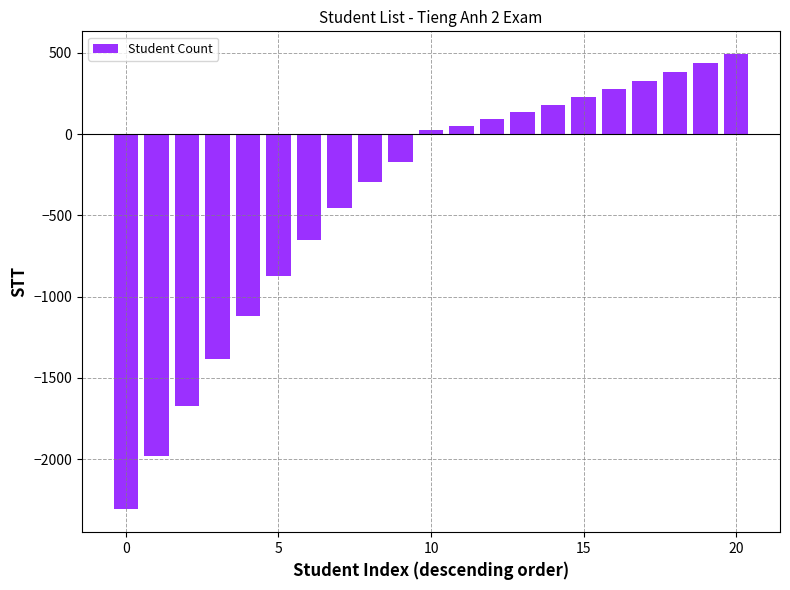

What is the average value?

-395.3